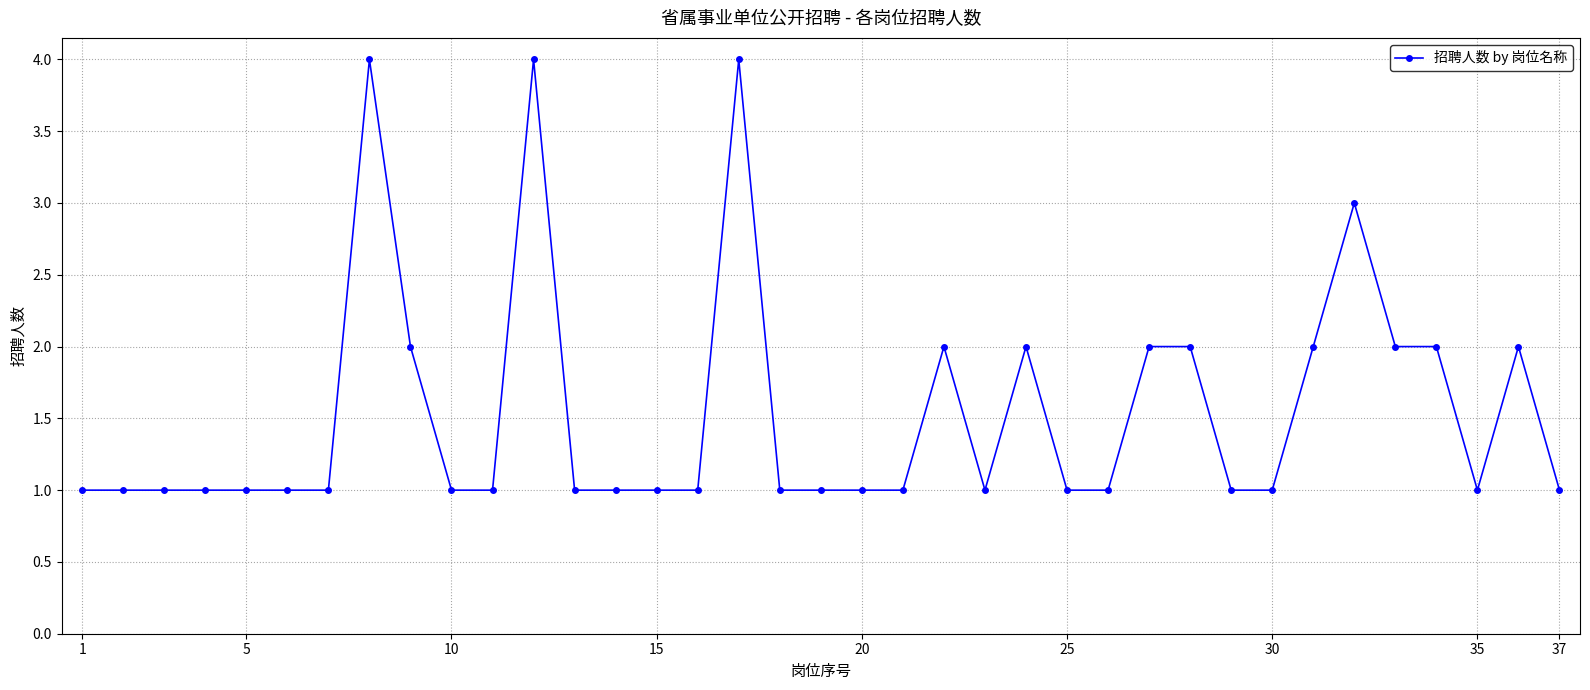

How many data points does each series have?

37